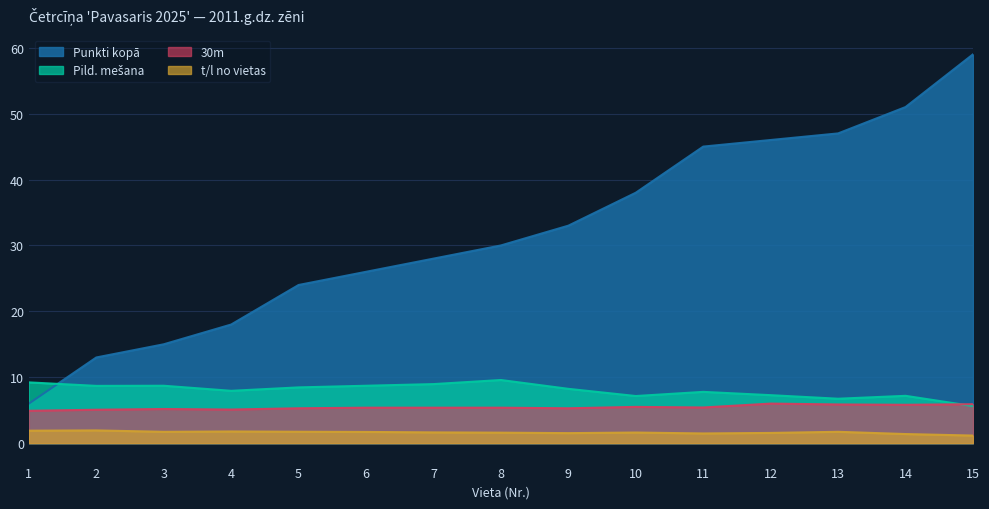

Does the chart display data point markers on the line(s)?

No